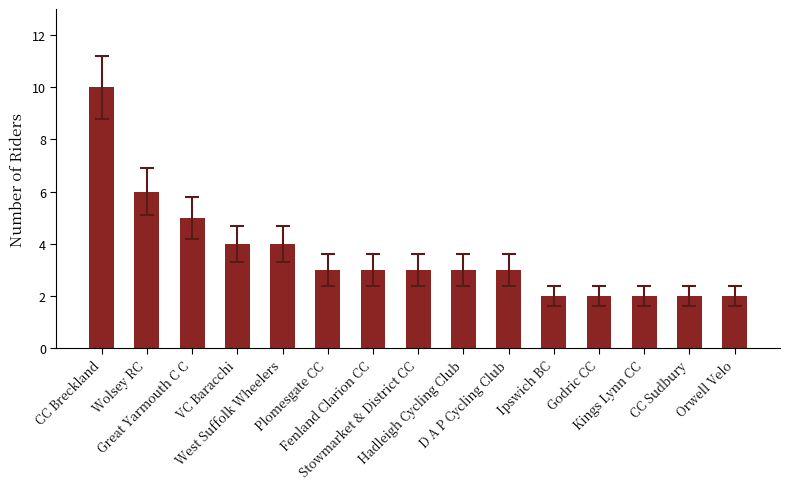

What is the maximum value shown in the chart?

10